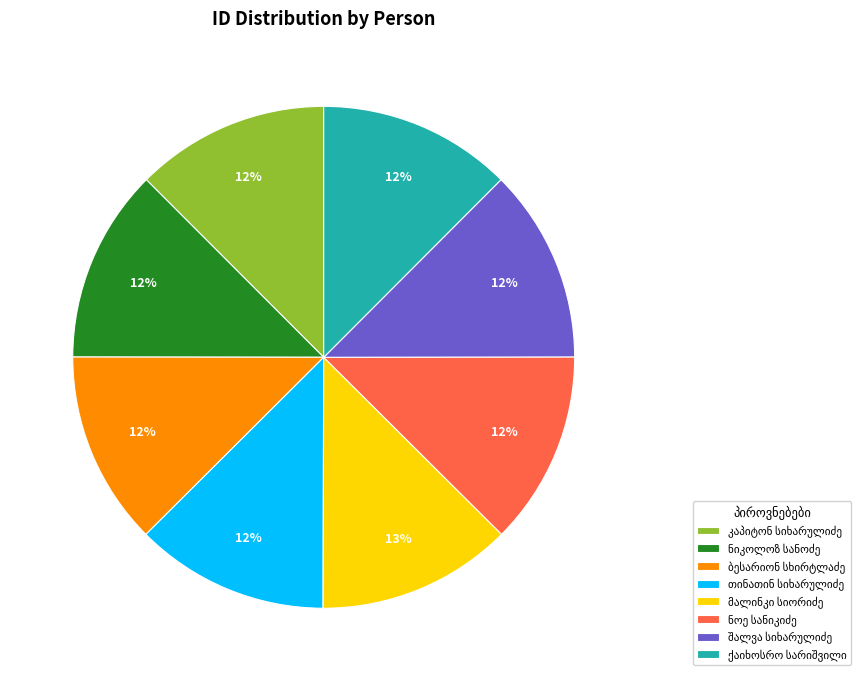

Is there any slice that represents more than half of the pie?

No